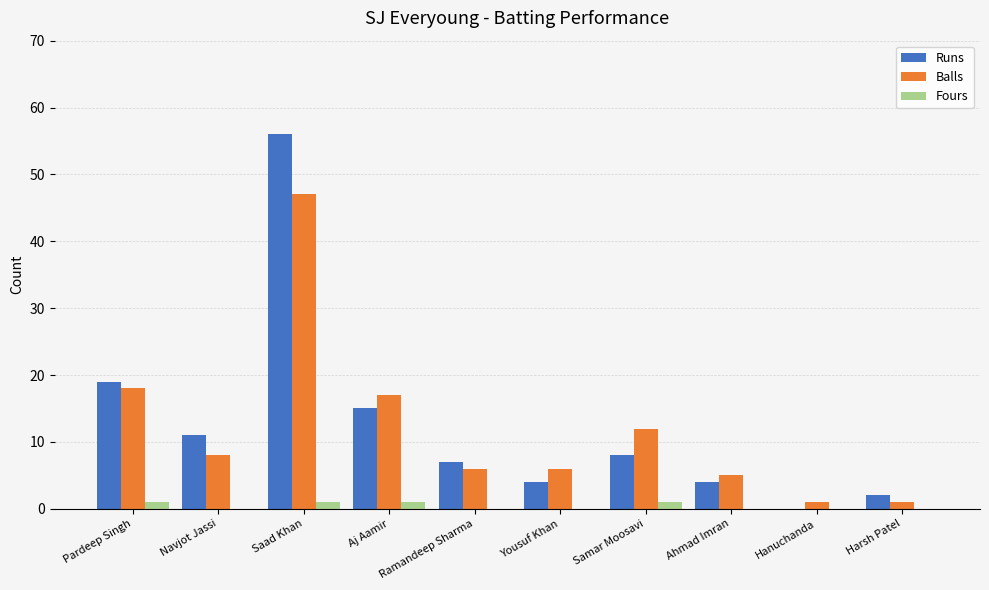

Which series changed the most between Saad Khan and Ahmad Imran?

Runs